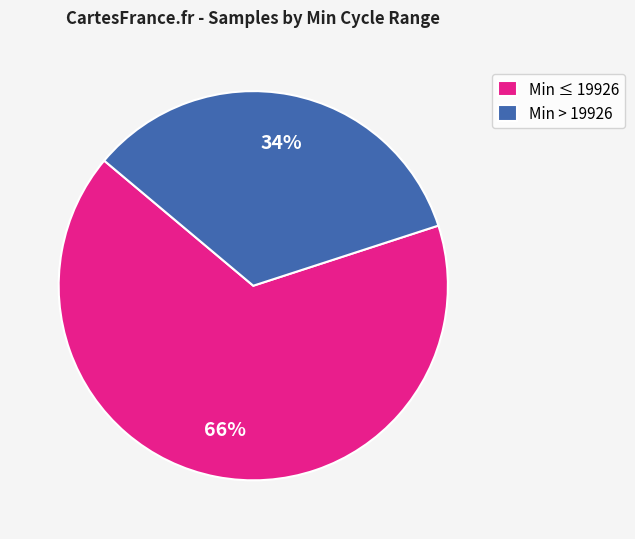

Is it true that Min > 19926 is 21% of the pie?

False